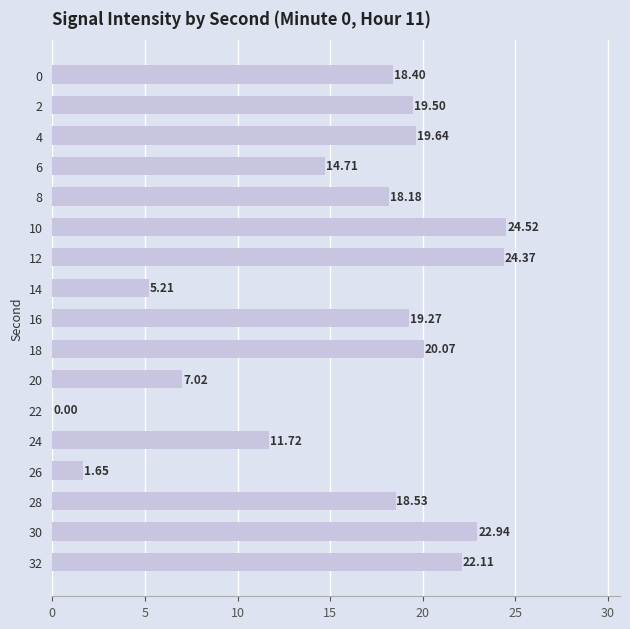

What is the sum of the values at 18 and 14?

25.3